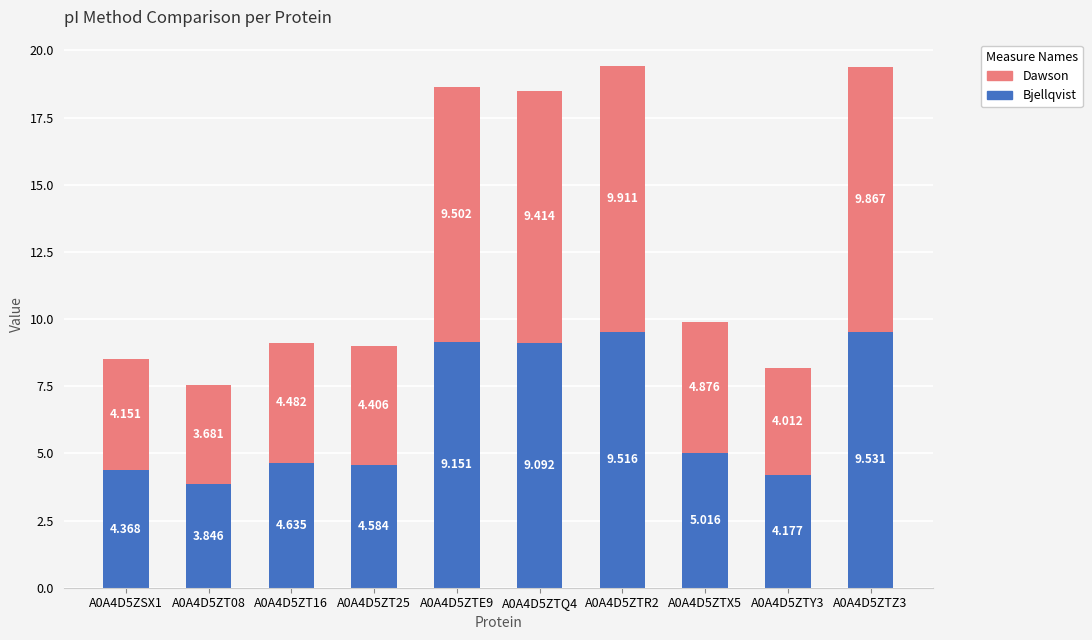

What is the label of the 9th bar from the right?

A0A4D5ZT08